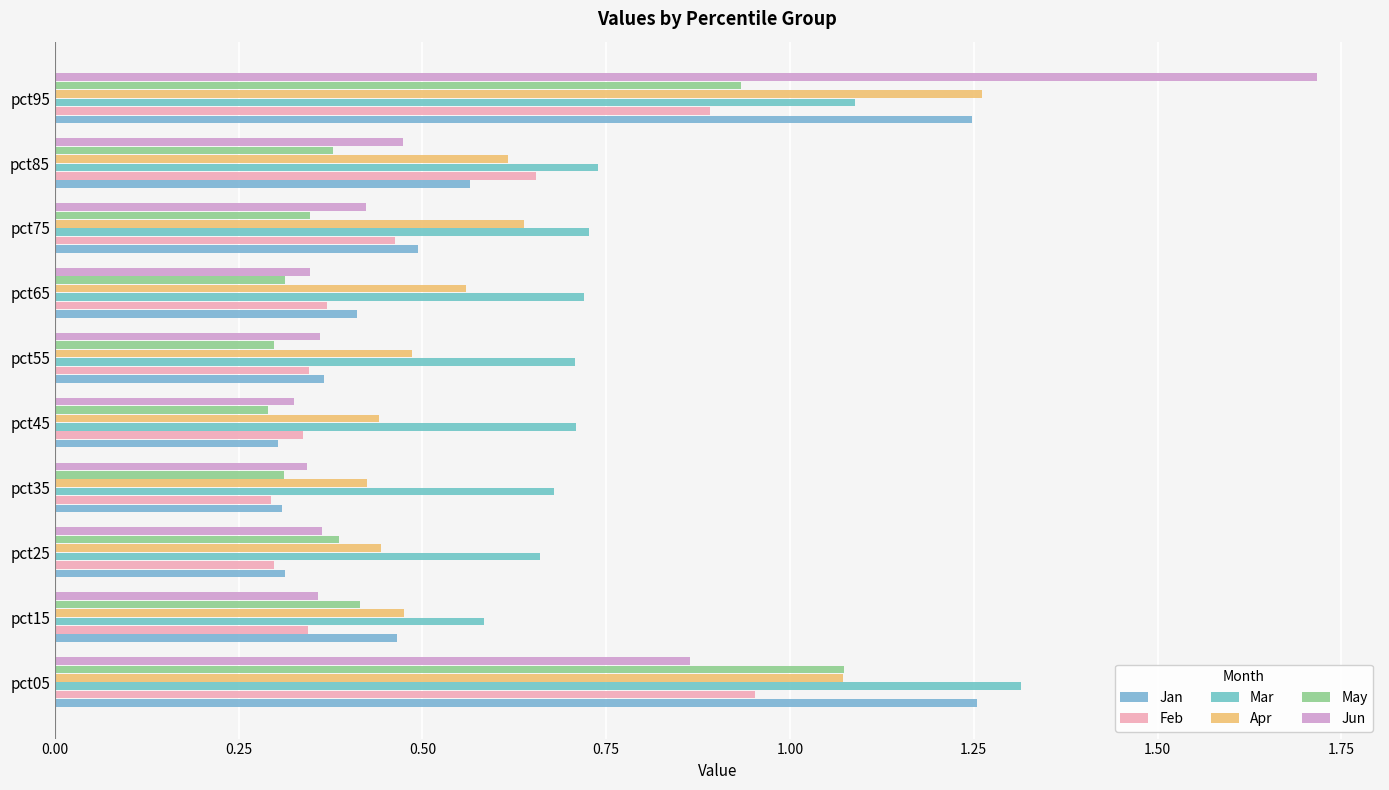

At how many categories does at least one series exceed 1?

2